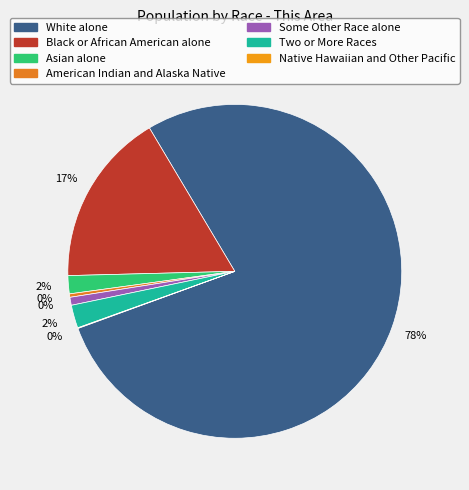

How many slices are in this pie chart?

7